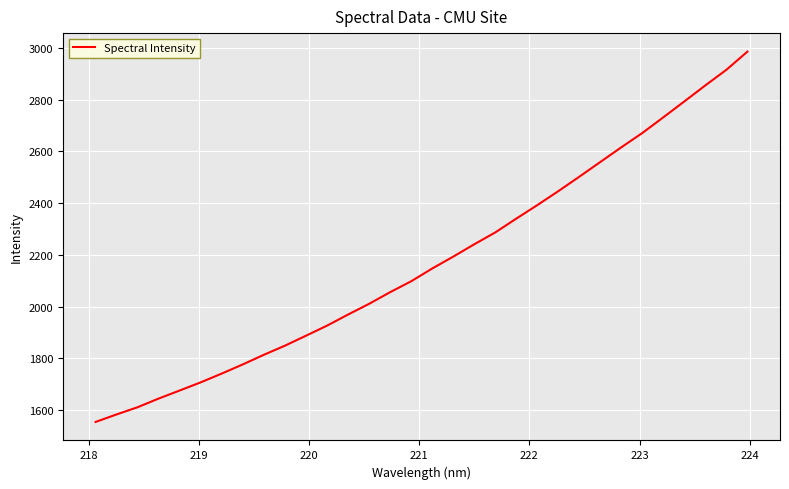

What is the smallest value displayed?

1553.6